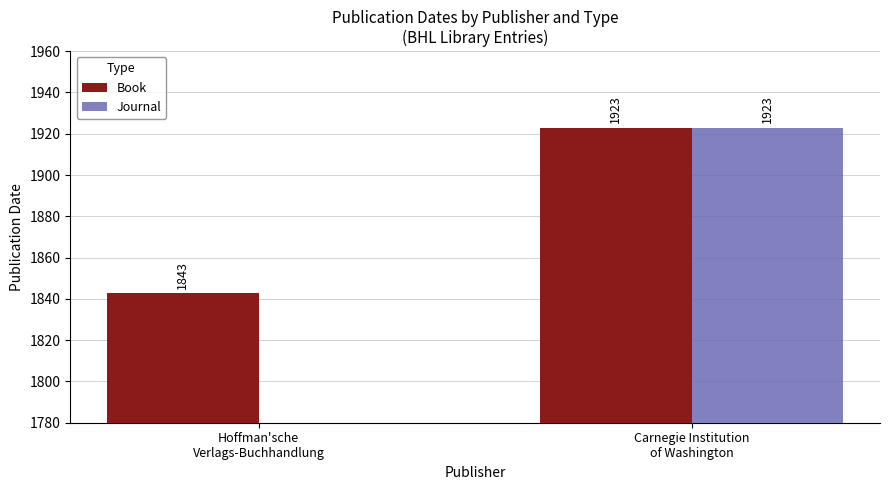

What is the total value across all series at Hoffman'sche
Verlags-Buchhandlung?

1843